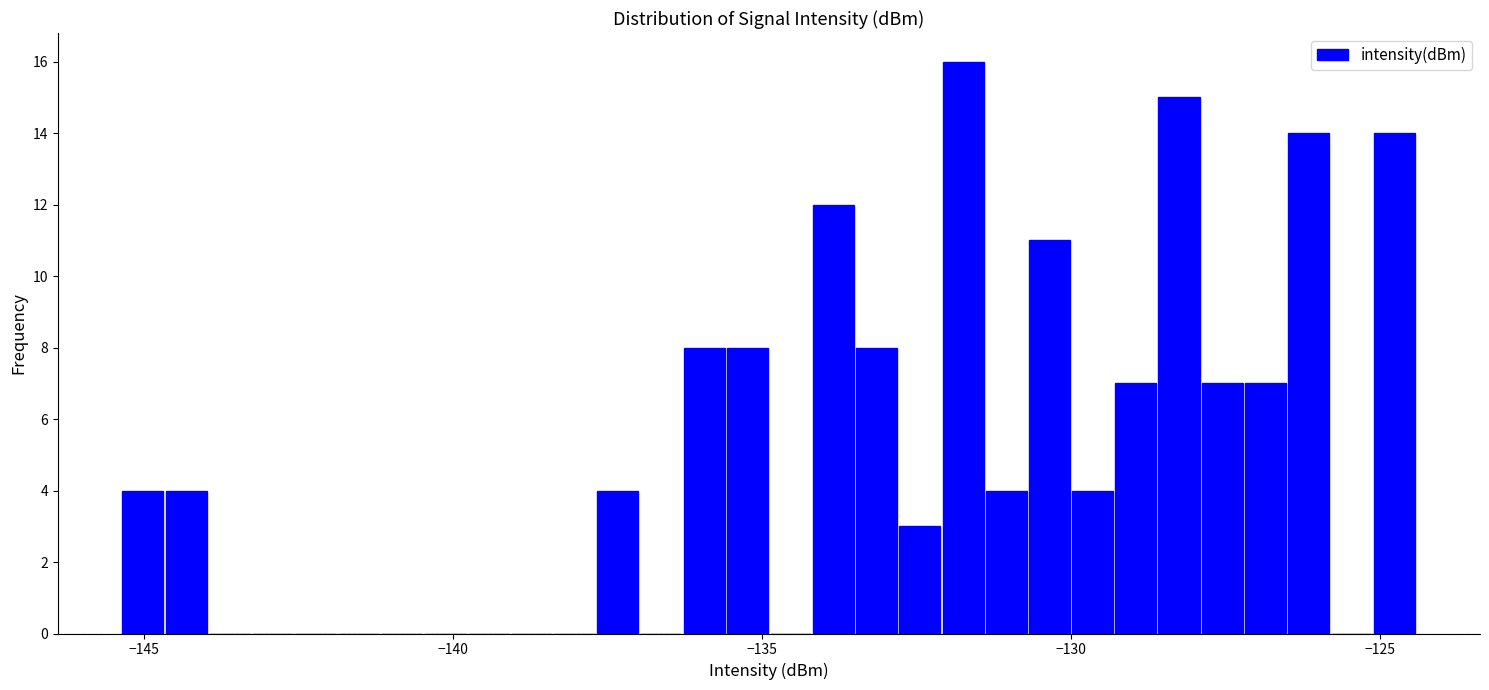

Around what value on the x-axis is the tallest bar? Give the approximate position of its centre, as read against the axis.

-131.5